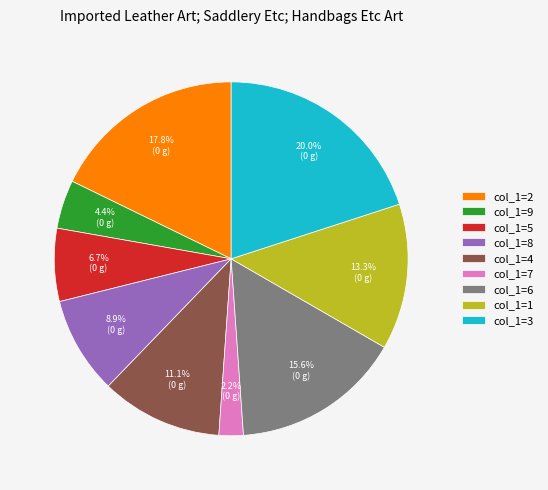

Which slice is the smallest?

col_1=7